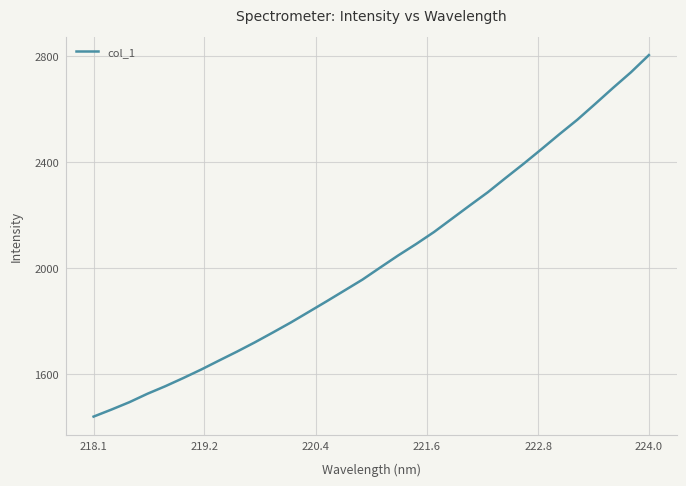

True or false: there are more than 0 points higher than both neighbors.

False